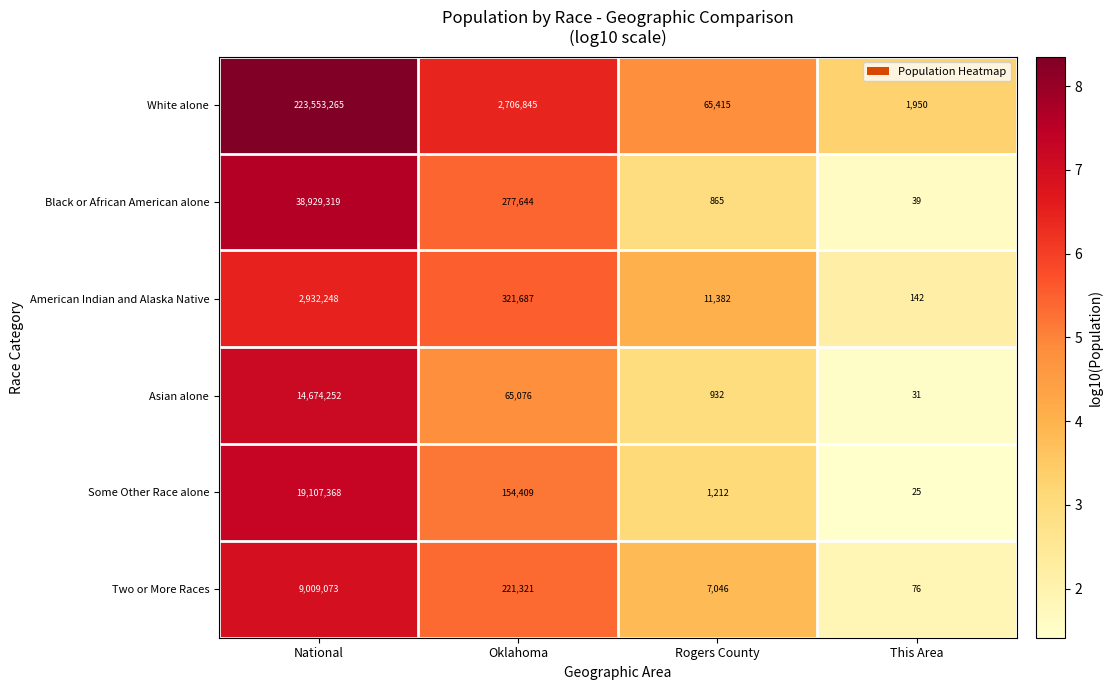

Read the American Indian and Alaska Native value at This Area.

142